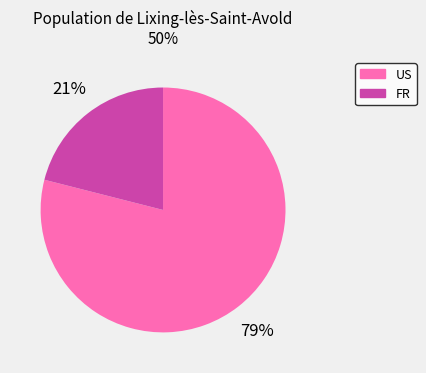

How many segments does this pie chart have?

2